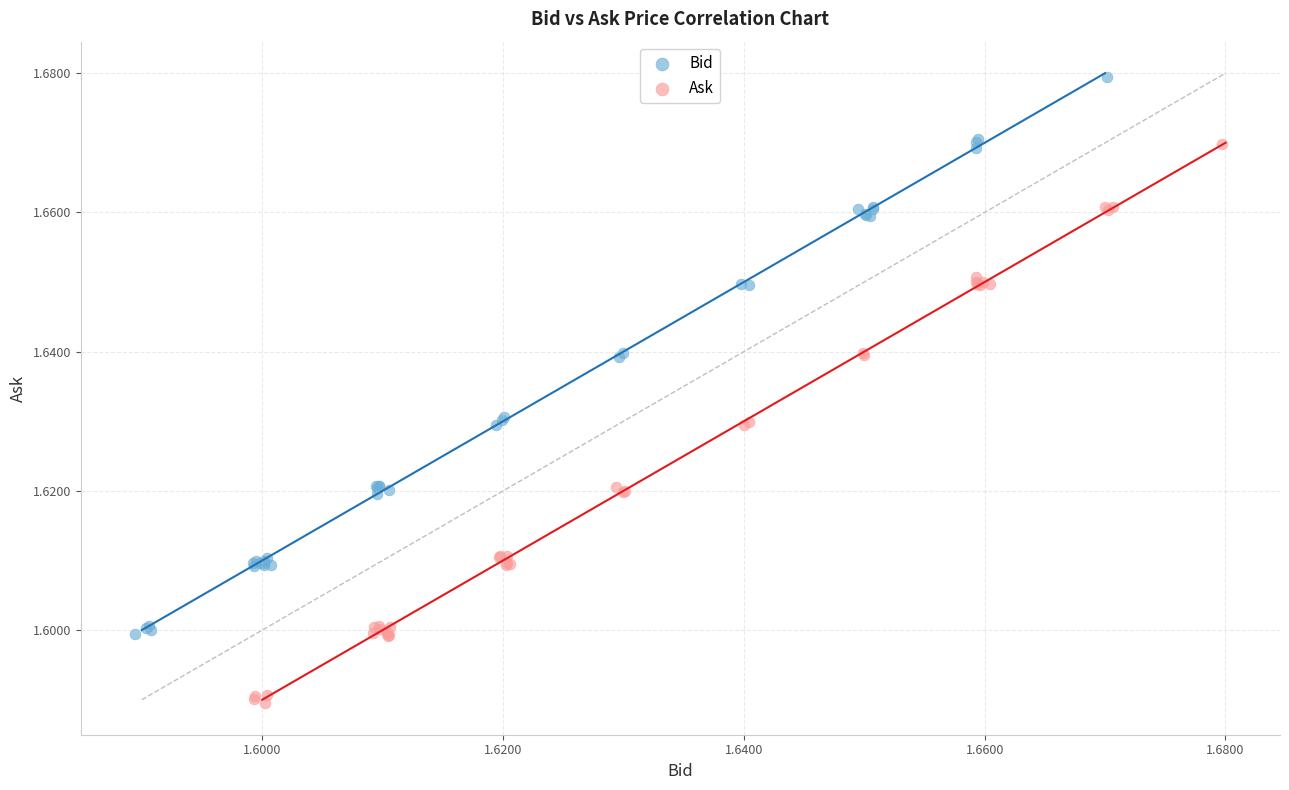

Which series reaches the maximum Y coordinate?

Bid